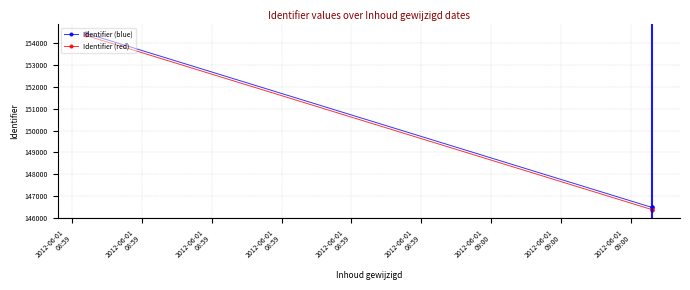

What is the spread (max minus min) of values at 2012-06-01
08:59?

100